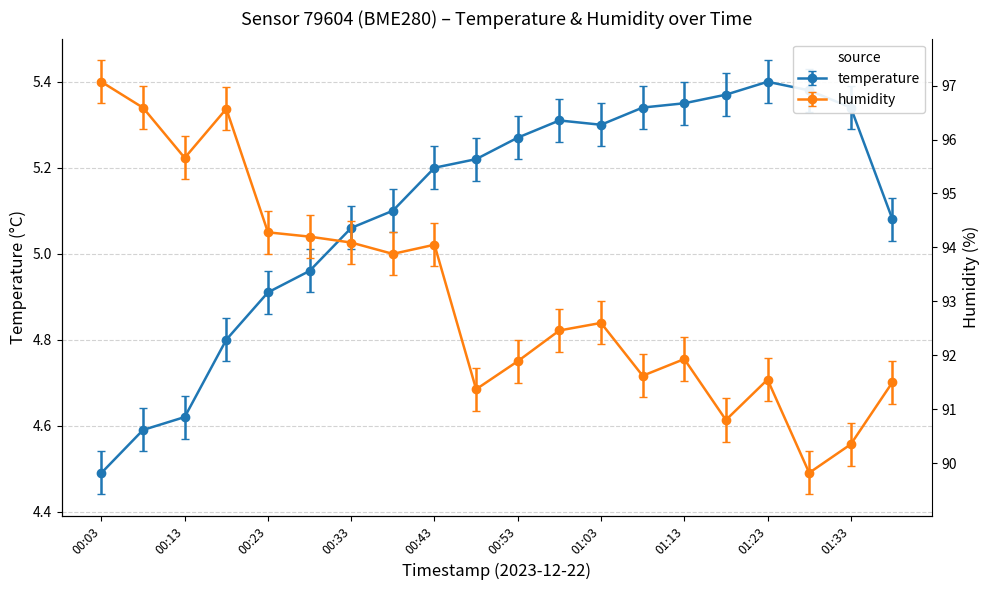

In humidity, how many points are lower than both neighbors (excluding endpoints)?

6